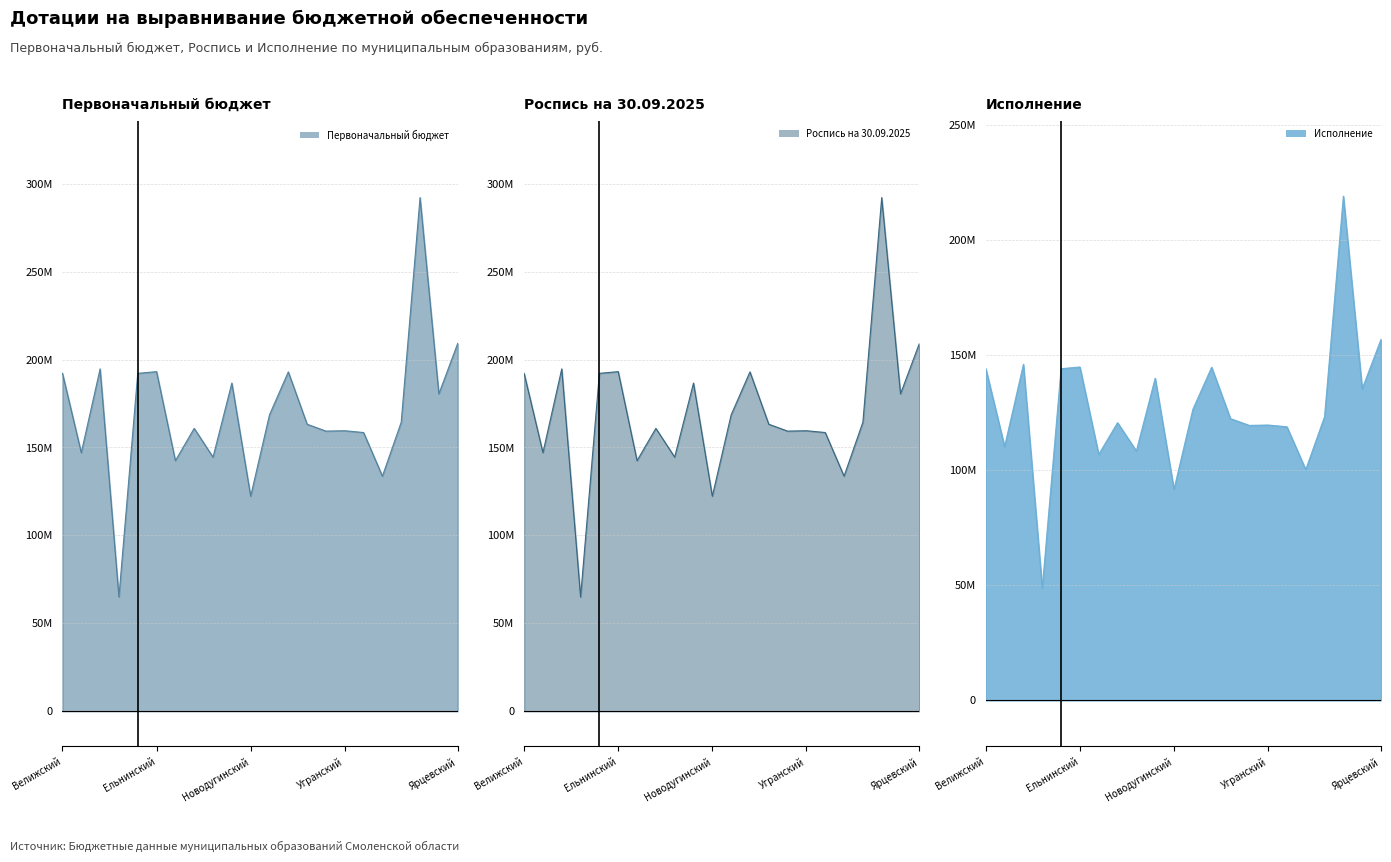

Is it true that Первоначальный бюджет equals 108.6 at Сычевский?

False